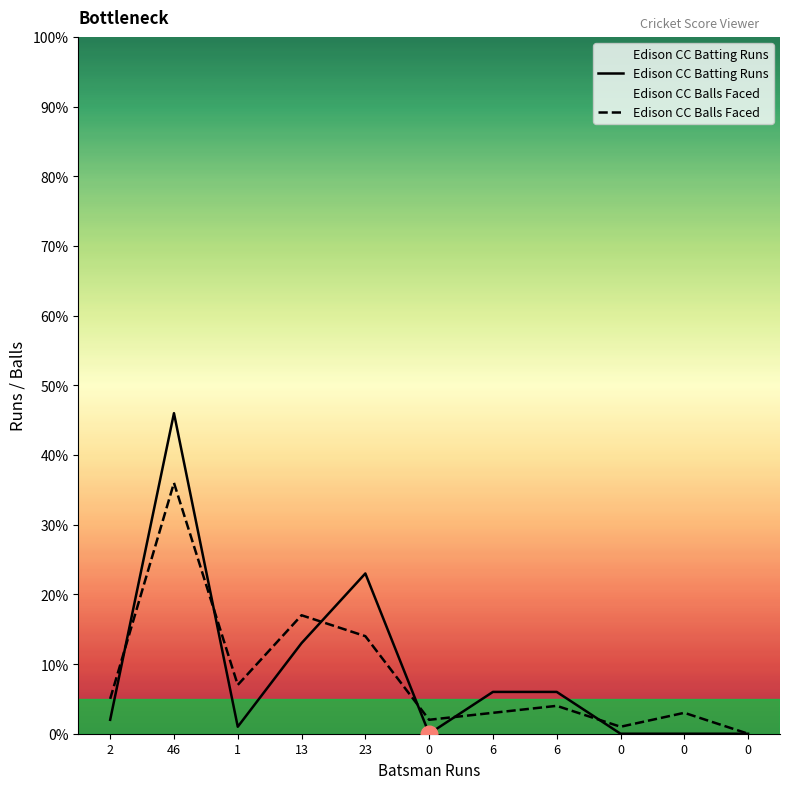

What is the highest value of the Edison CC Balls Faced series?

36